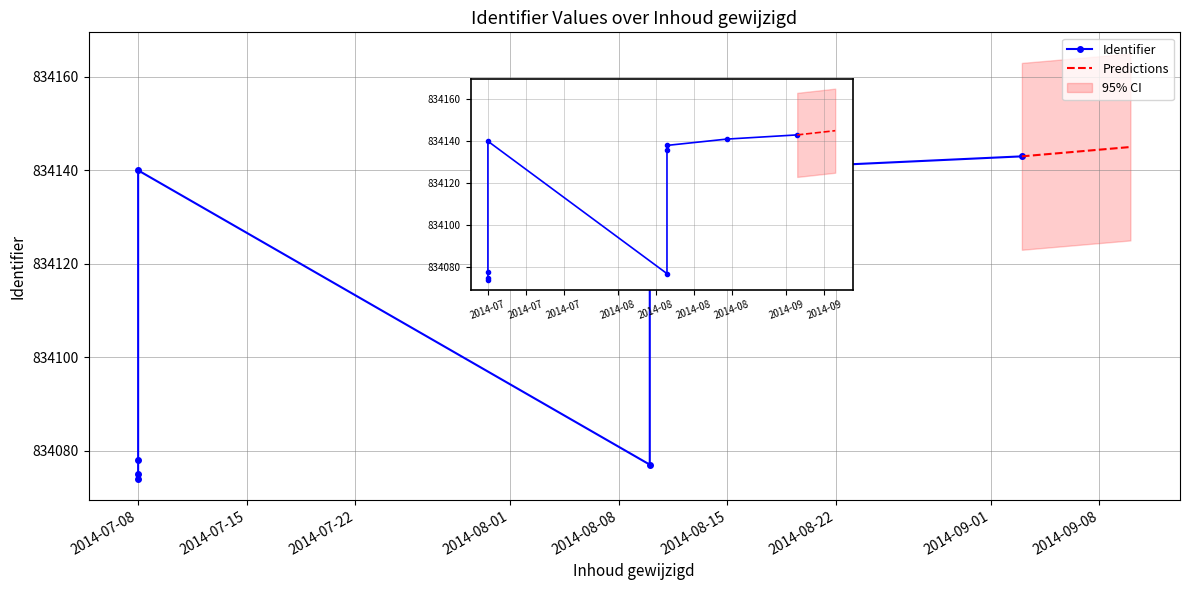

True or false: the data shows 215215 at 2014-07-08.

False